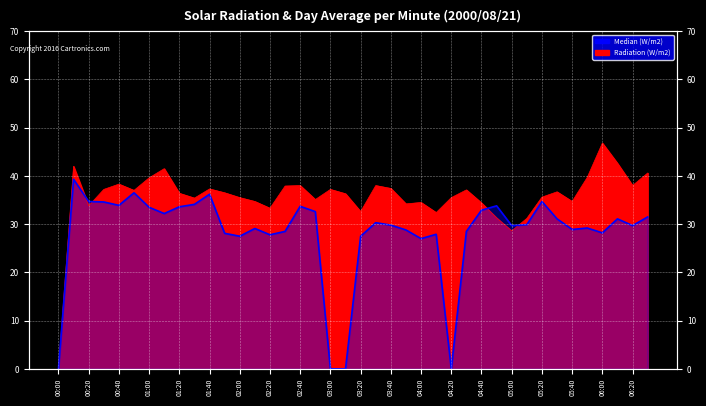

Is it true that Median (W/m2) equals 13.7 at 06:00?

False